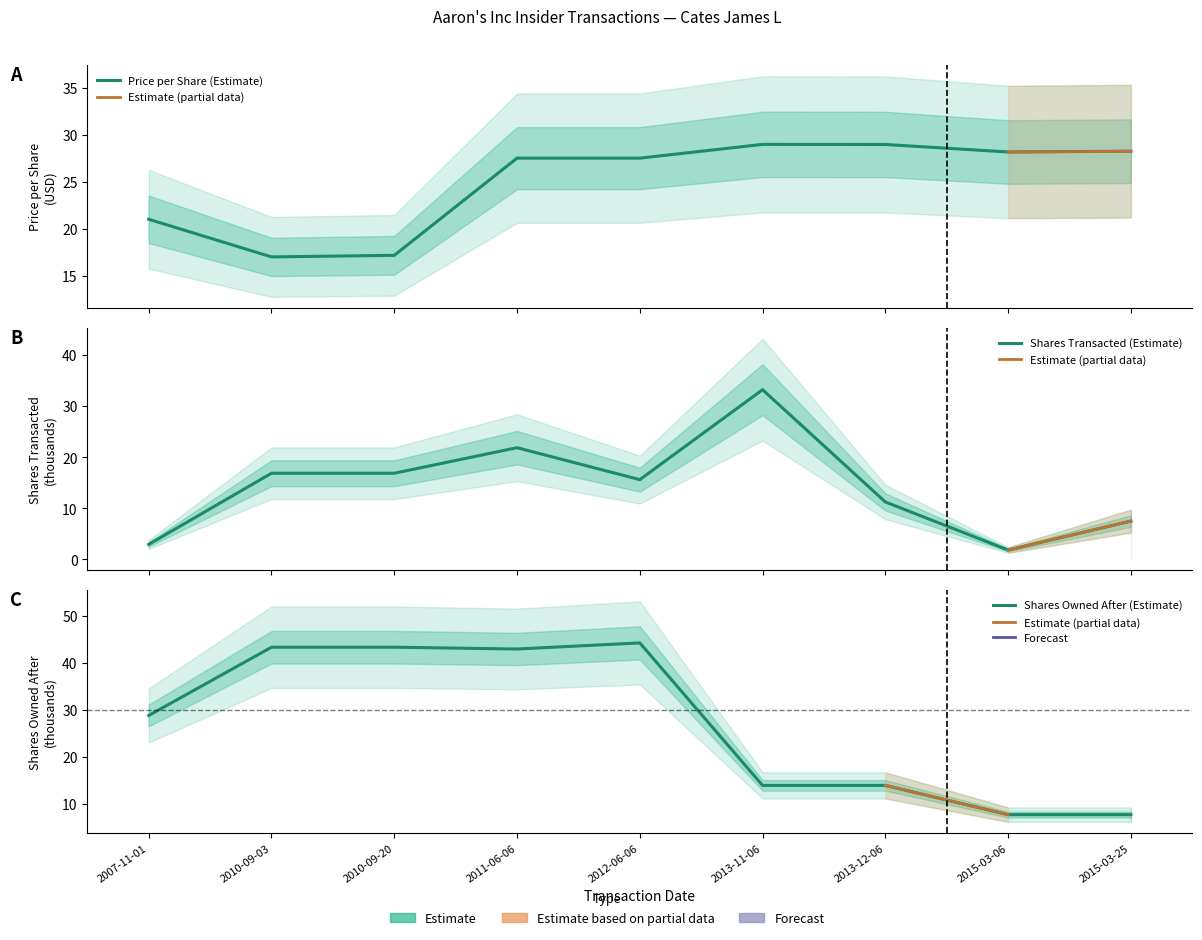

Rank the series by their average value, from highest to lowest.

sharesOwnedFollowing (thousands), transactionPricePerShare, transactionShares (thousands)